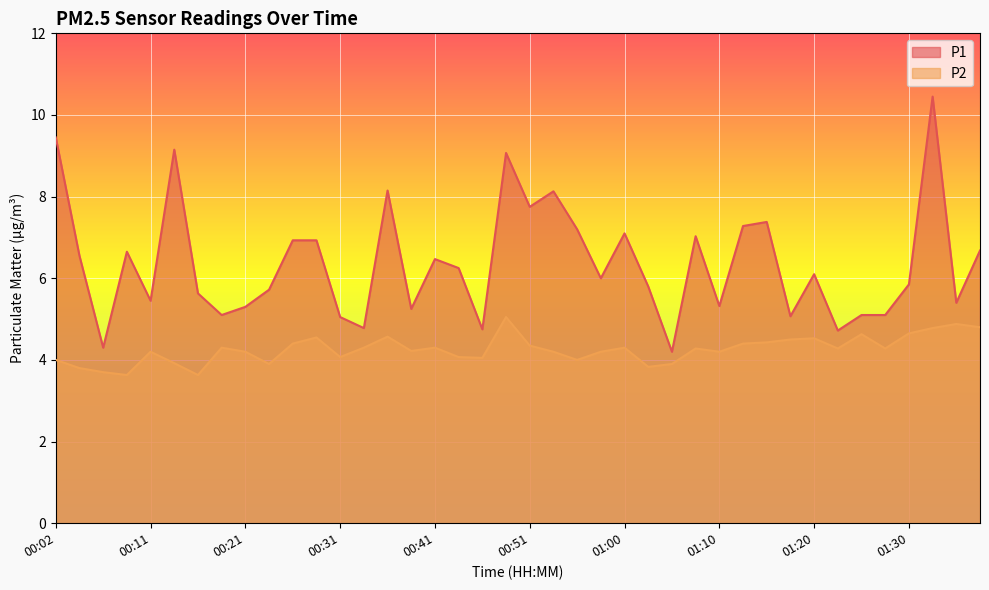

What is the label of the 3rd point from the left?

00:07